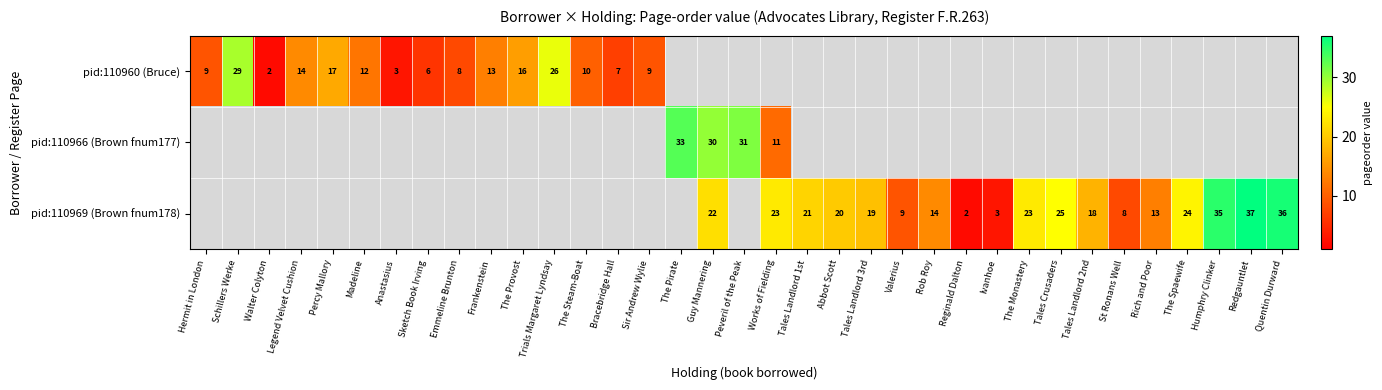

True or false: pid:110969 (Brown fnum178) has a value of 32 at Tales Landlord 1st.

False